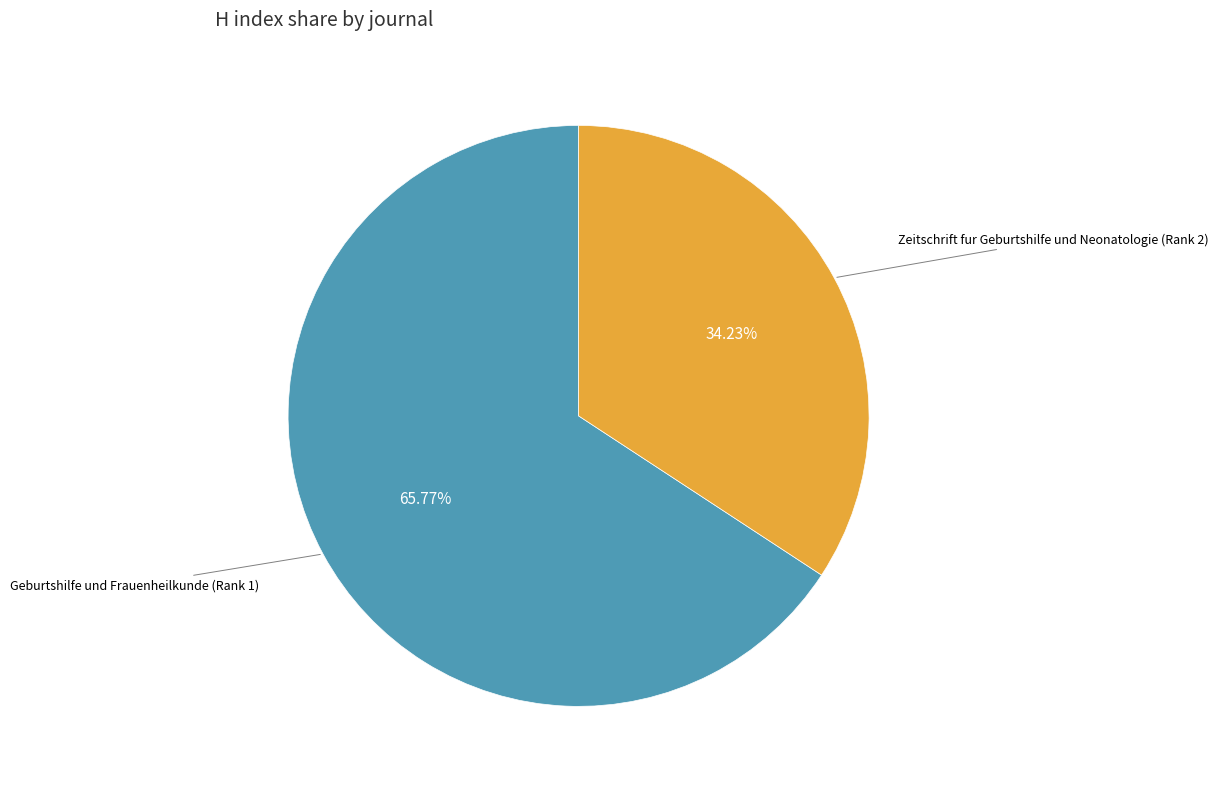

Does any single category account for the majority?

Yes